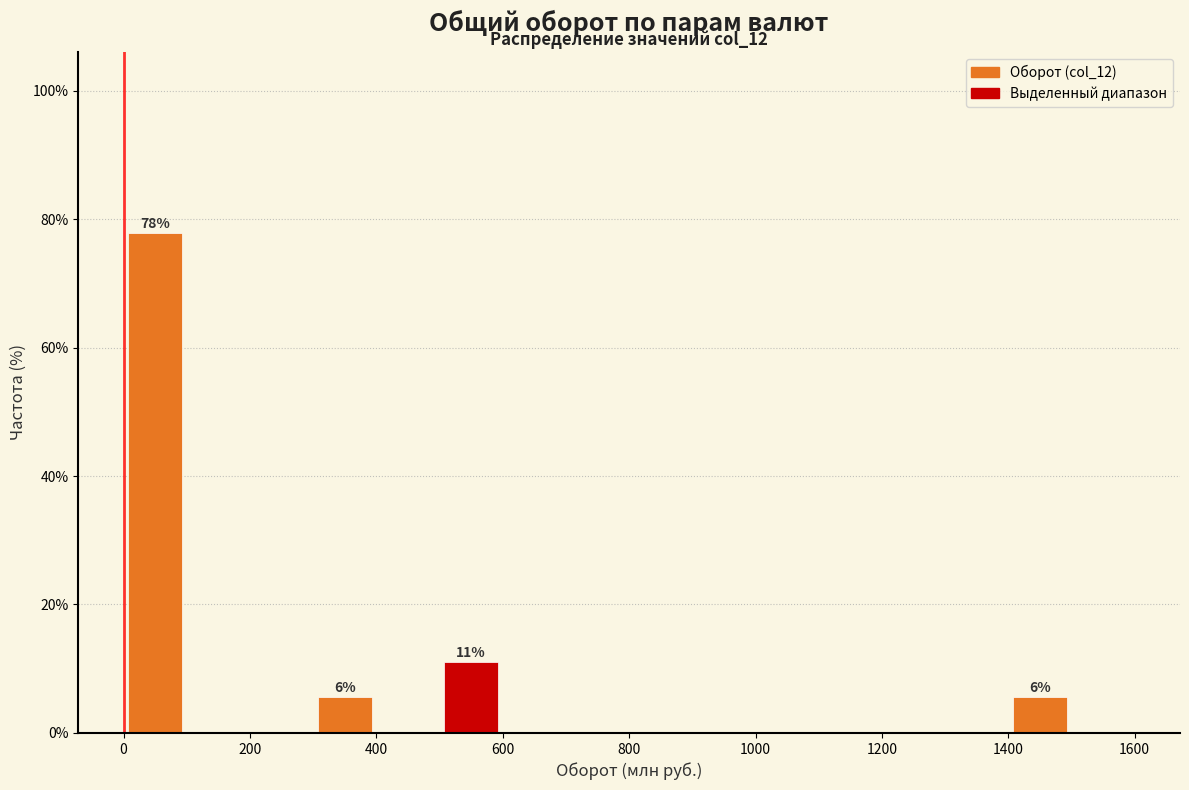

Which range on the x-axis has the tallest bar?

0 to 100